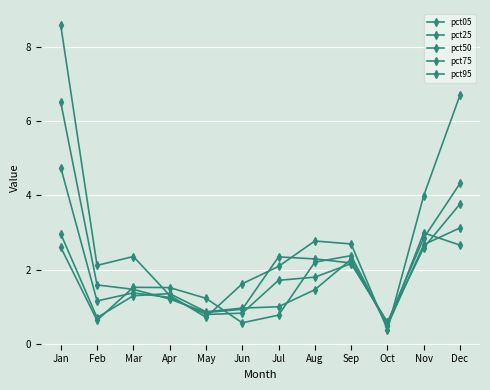

Is this an area chart (filled region under the line)?

No